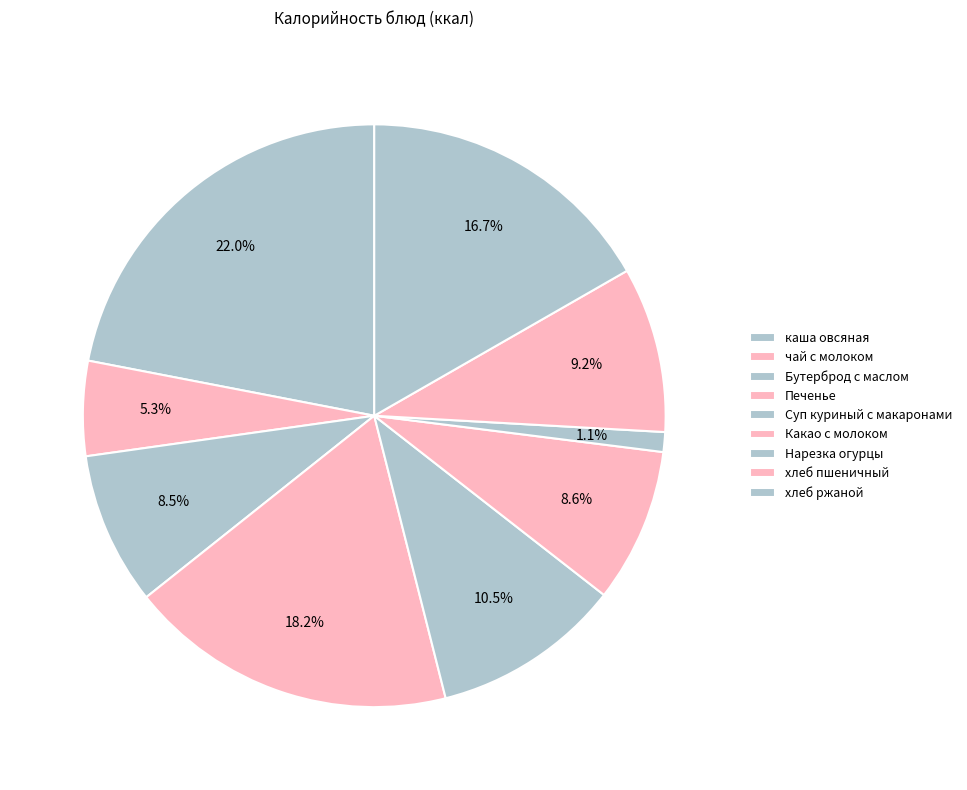

To the nearest percent, what is the average slice percentage?

11%